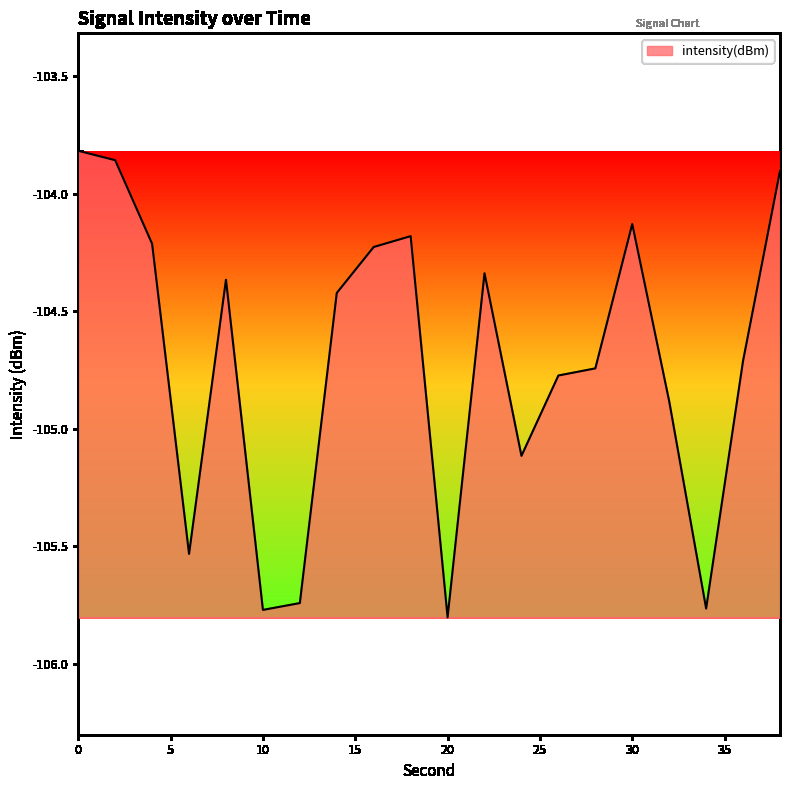

What is the difference between the maximum and minimum values?

2.0